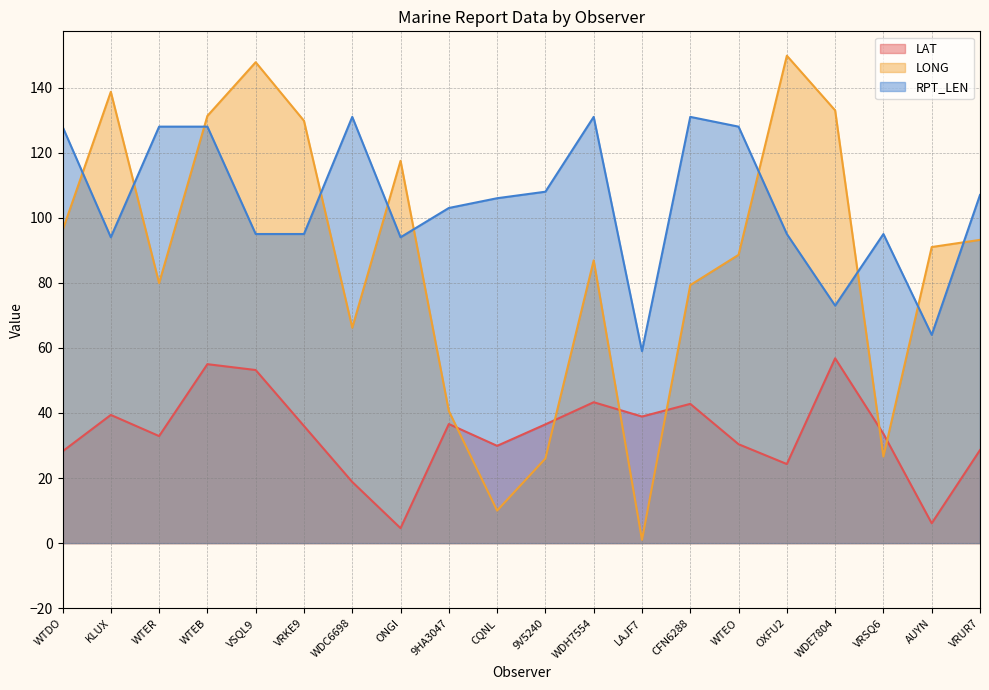

What is the sum of all LAT values?

675.9